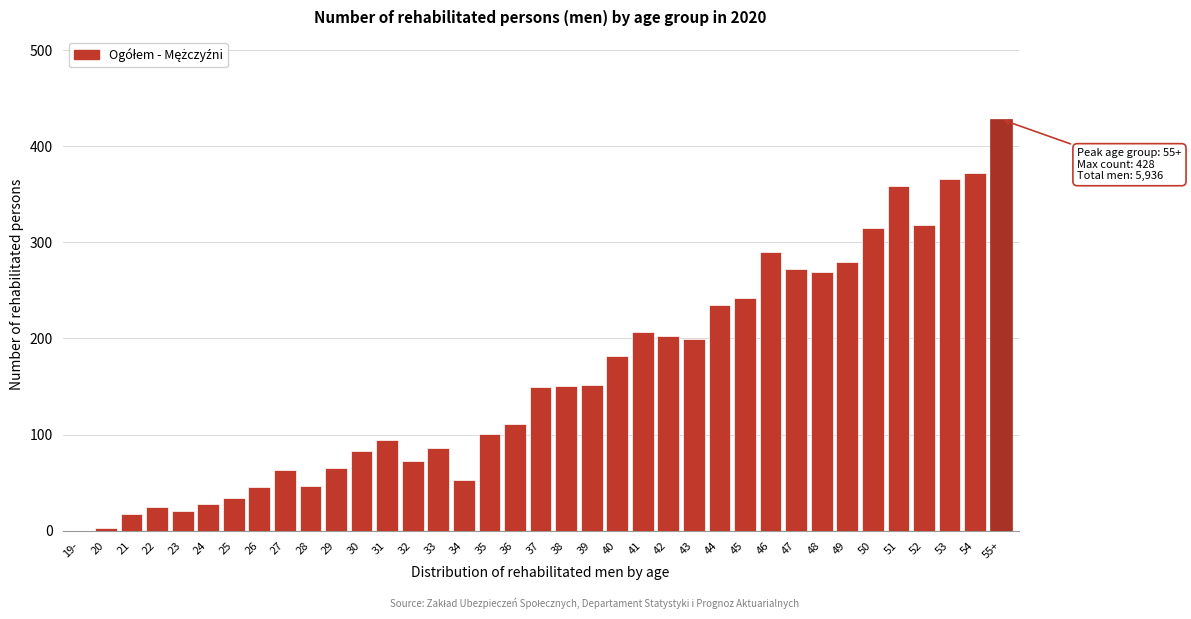

What is the greatest value displayed?

428